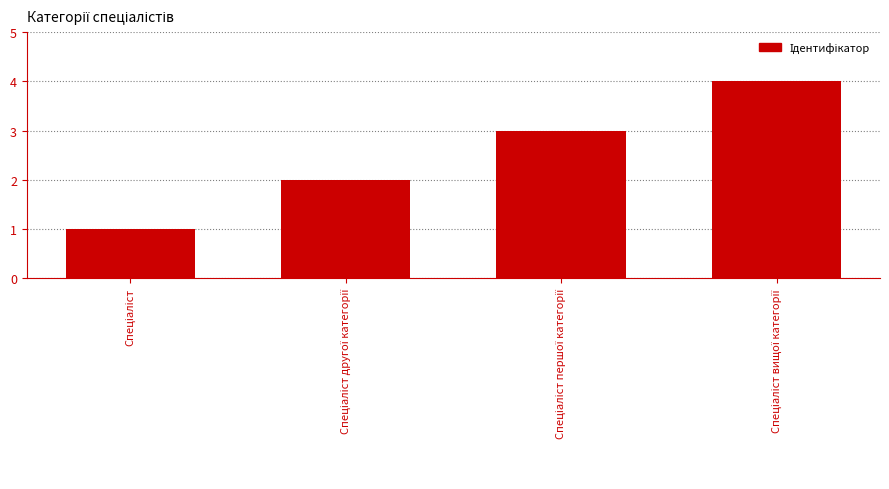

What is the difference between the maximum and minimum values?

3